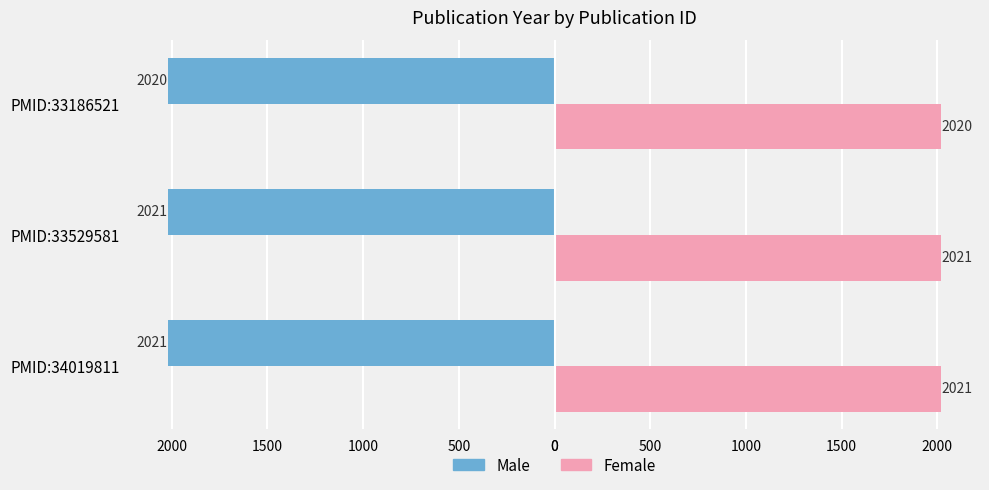

What are all the series names shown in the legend?

Male, Female